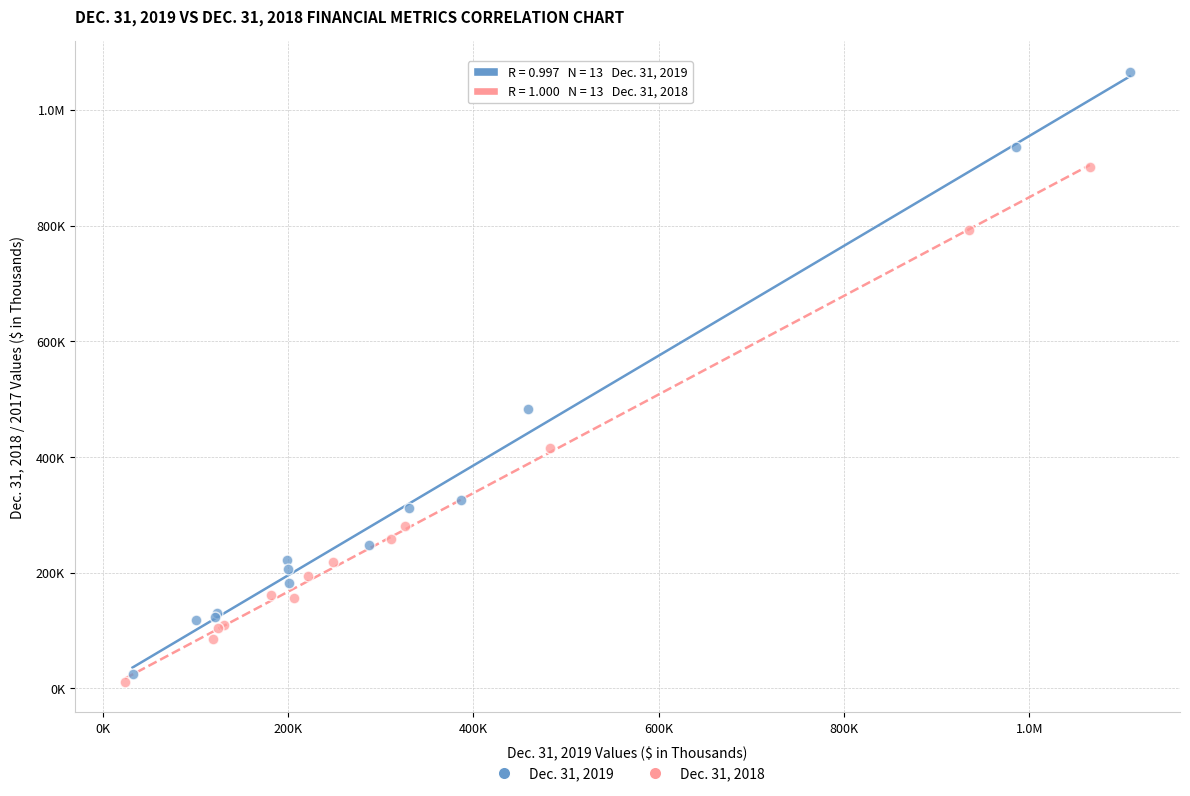

What are all the series names shown in the legend?

Dec. 31, 2019, Dec. 31, 2018